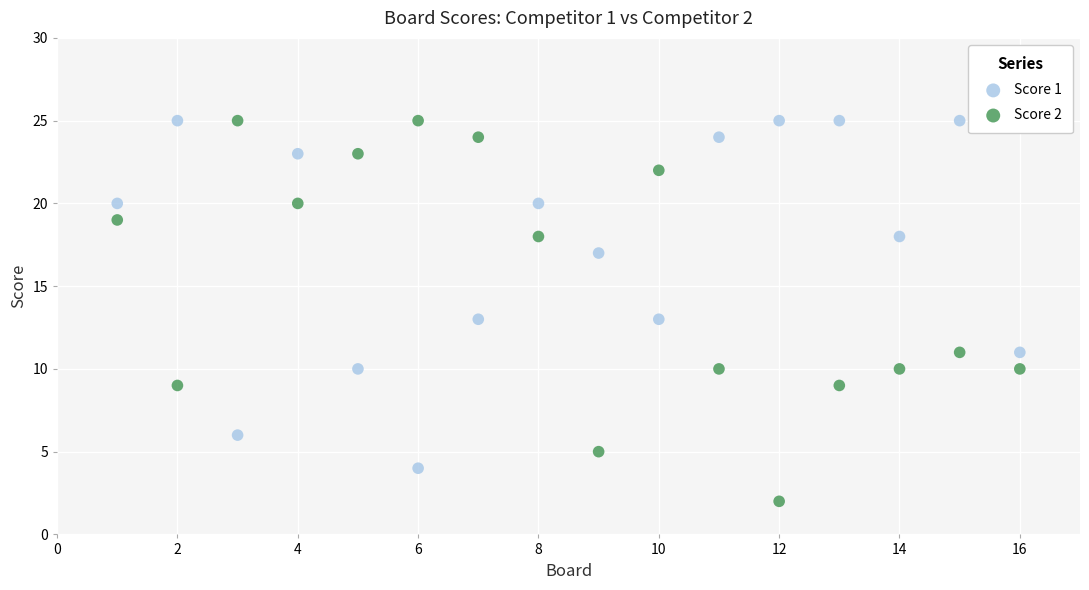

What is the X range (max minus min) for the scatter plot?

15